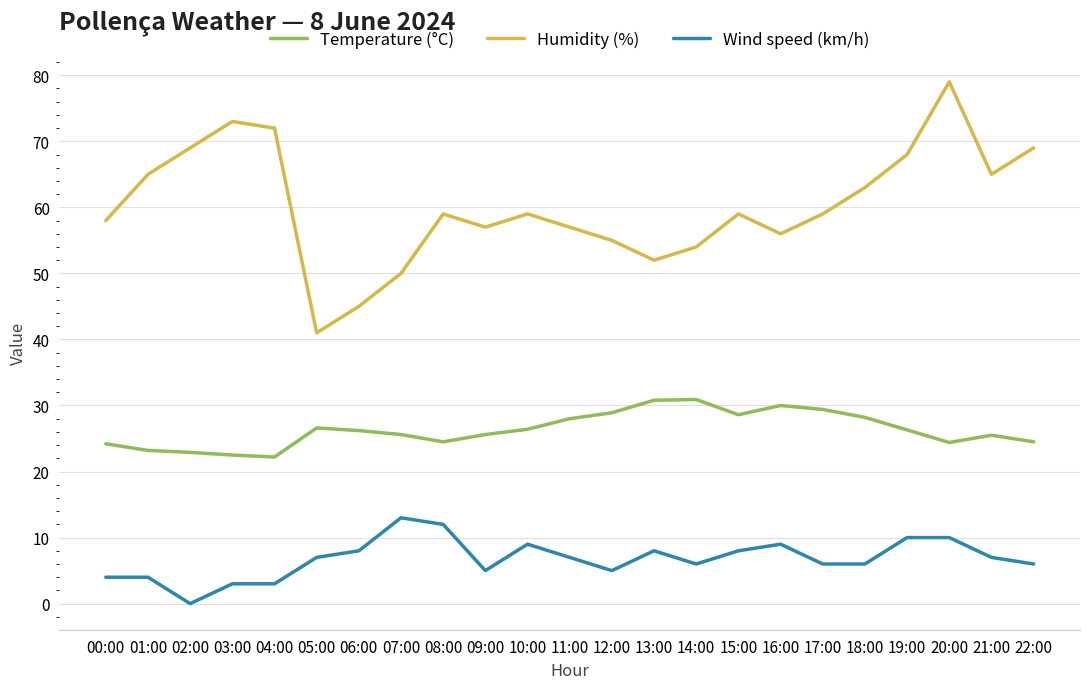

What is the difference between the highest and lowest values at 09:00?

52.0